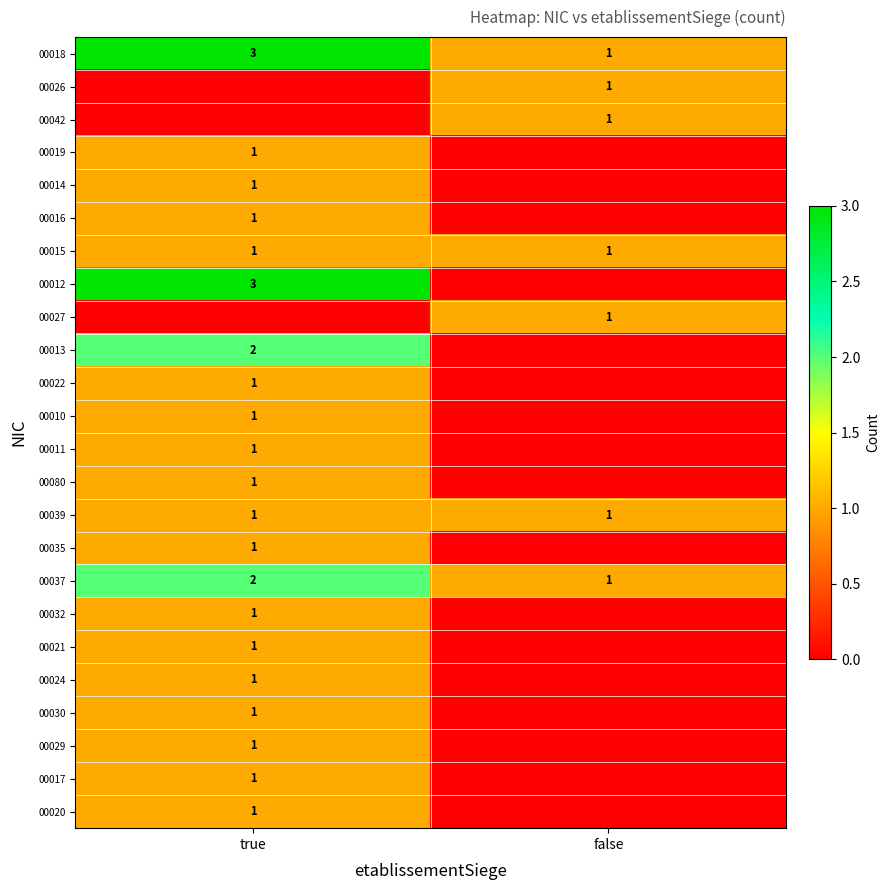

At which label is 00037 closest to 1?

false